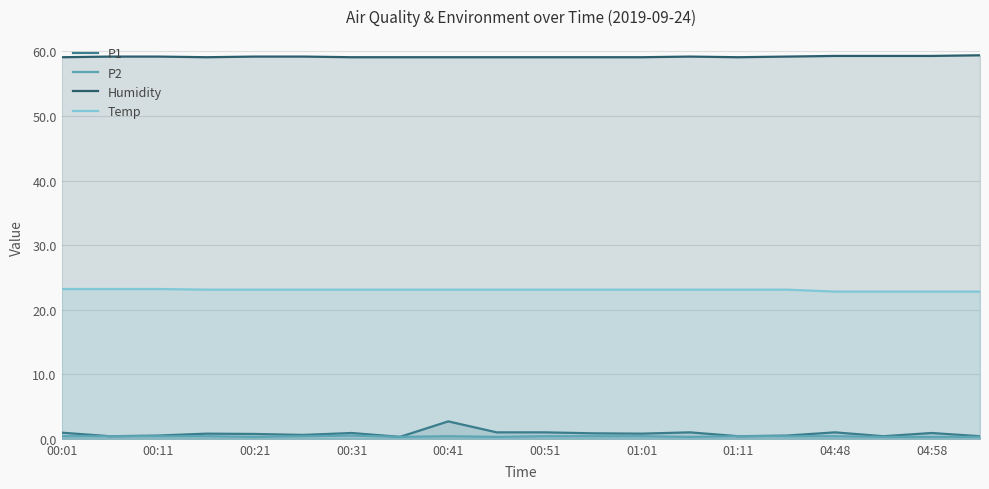

What is the maximum value shown in the chart?

59.4